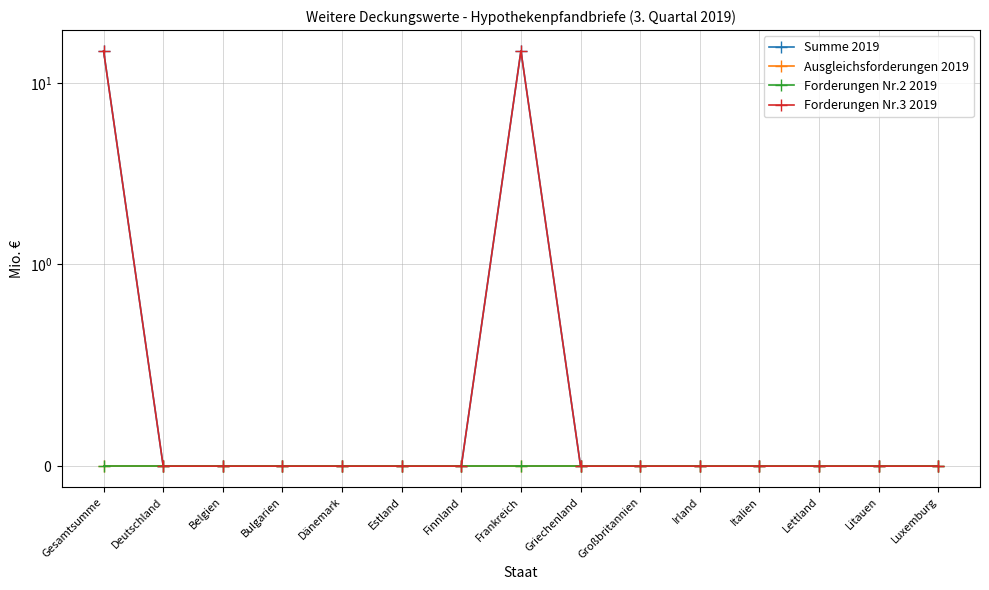

At how many categories does at least one series exceed 0?

2